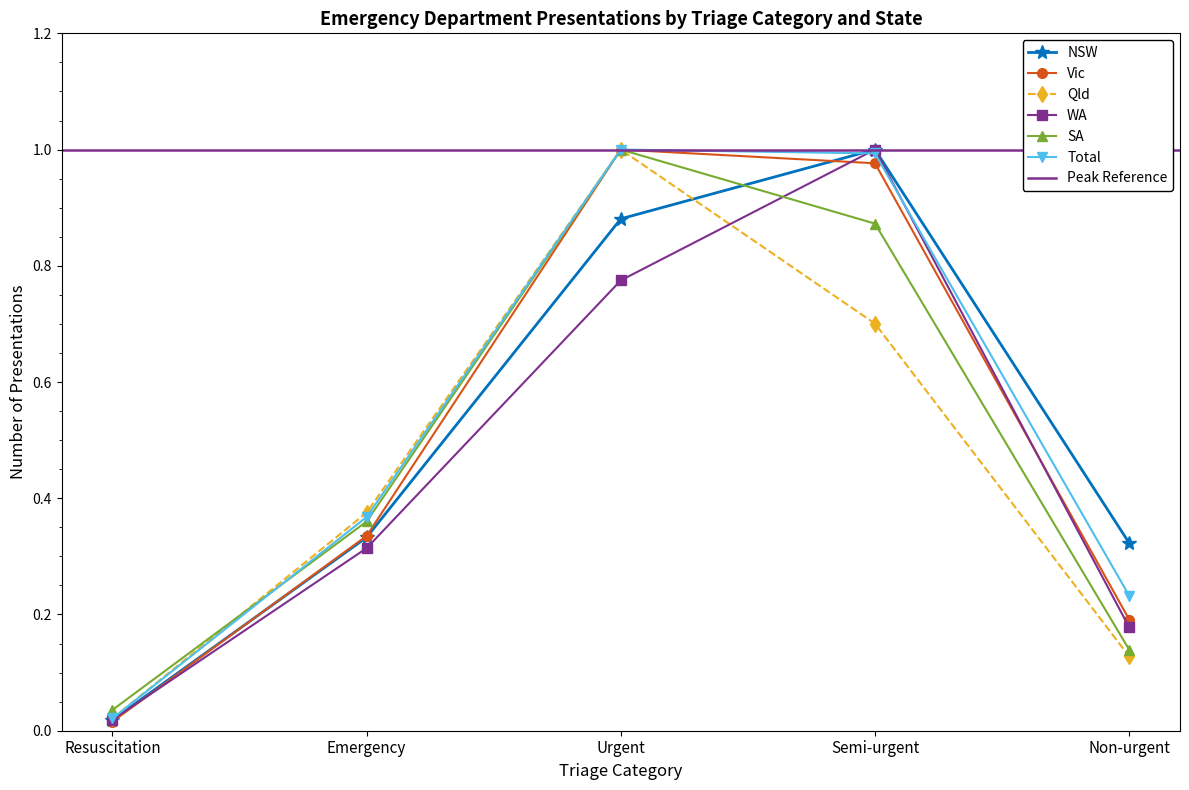

Does the chart have visible grid lines?

No